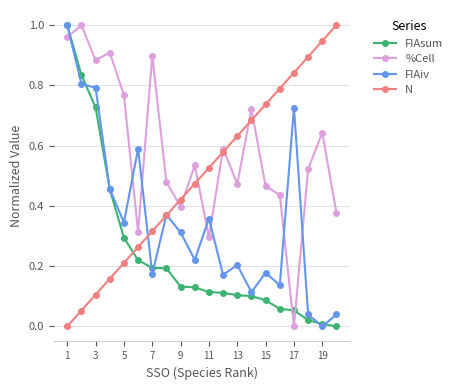

Which series has the largest total across all categories?

%Cell